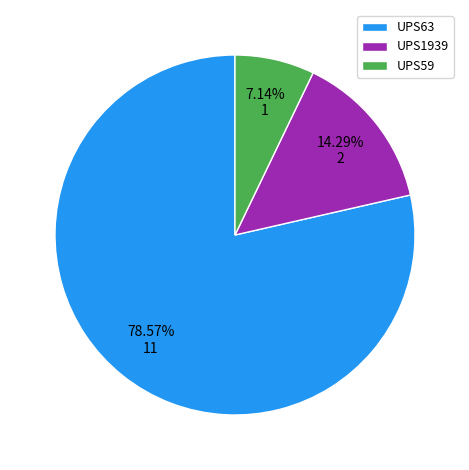

To the nearest percent, what percentage of the pie is UPS59?

7%